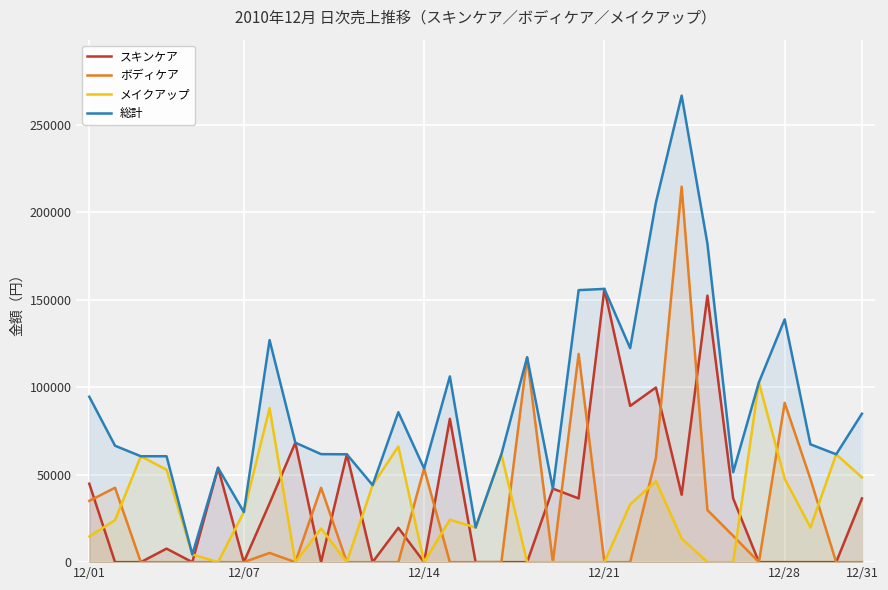

Is the value of スキンケア at 12/31 greater than the value of 総計 at 12/31?

No